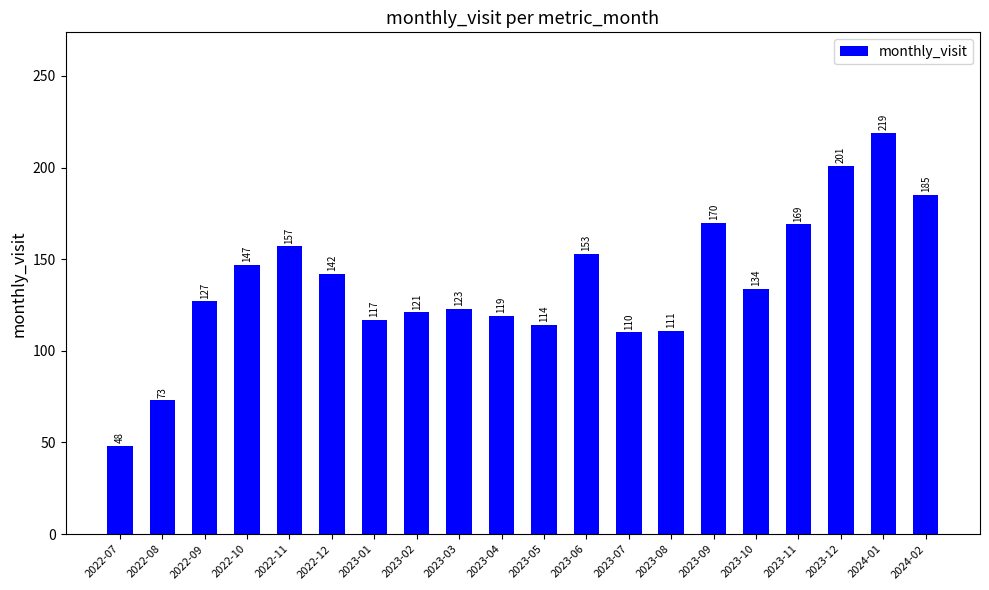

At which category does the chart reach its minimum across all series?

2022-07